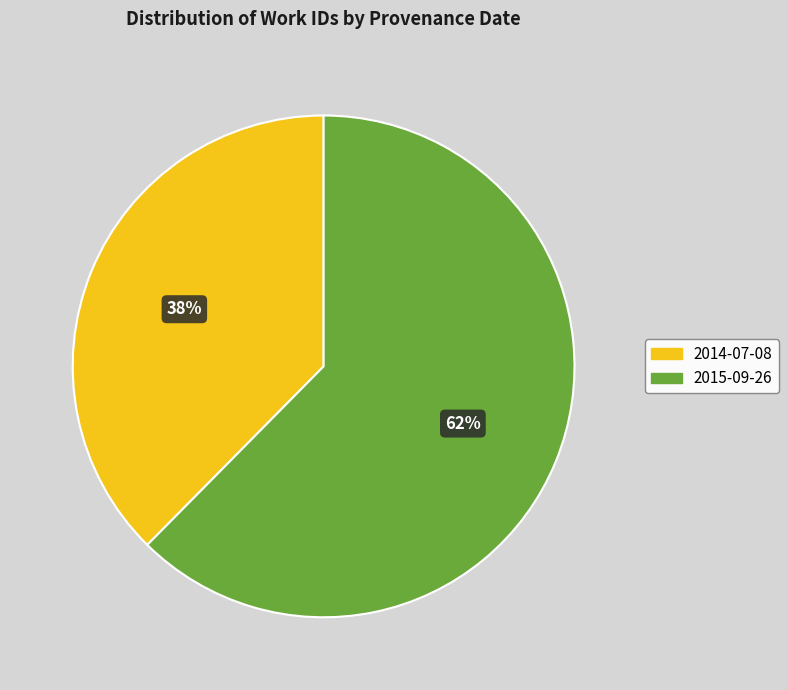

To the nearest percent, what is the combined percentage of 2015-09-26 and 2014-07-08?

100%